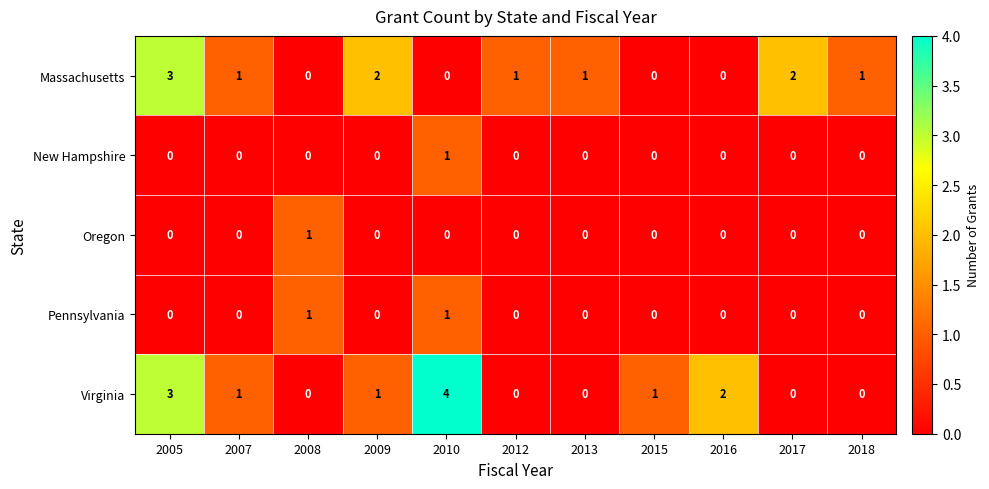

Count the Massachusetts values in the range 0 to 2.

10